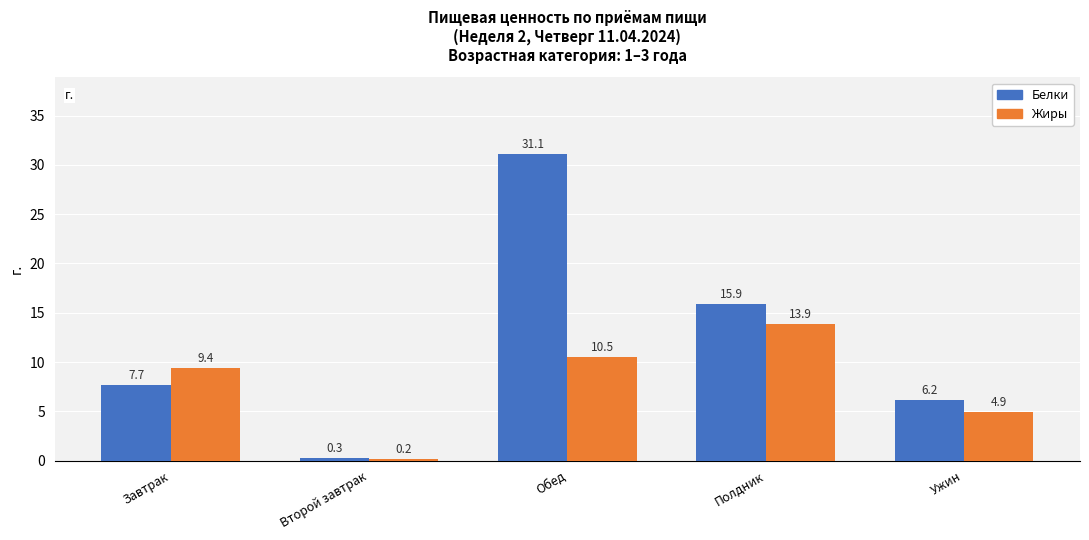

At which label is Белки closest to 15?

Полдник